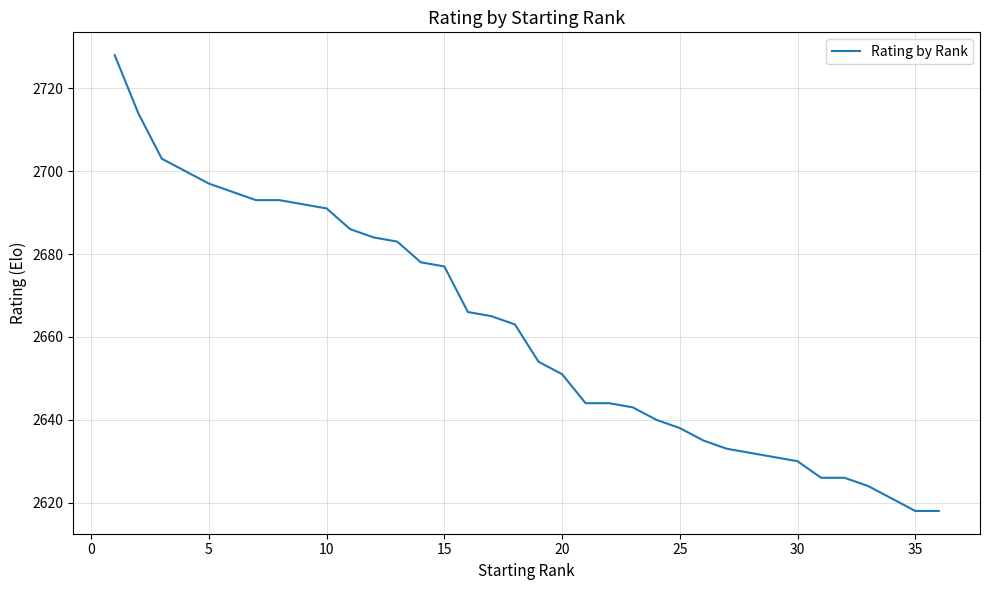

What is the smallest value displayed?

2618